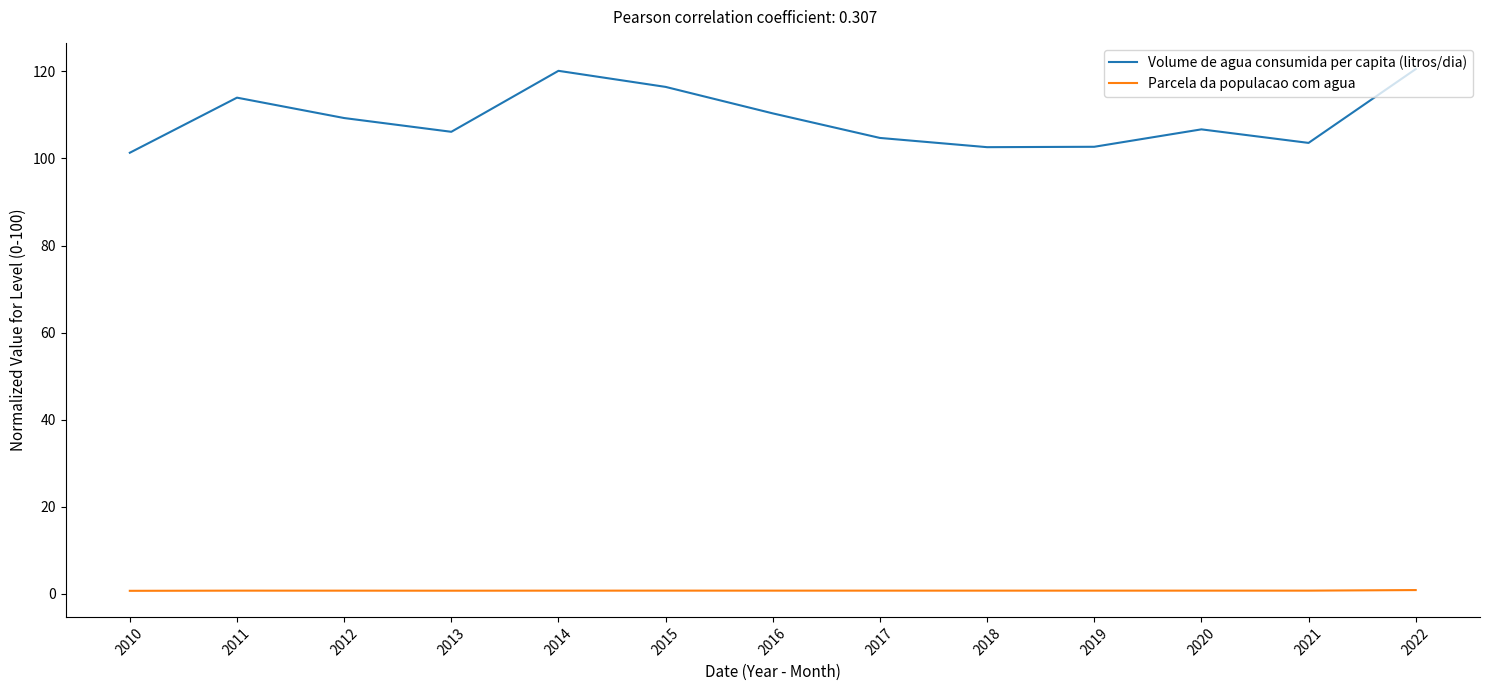

In Parcela da populacao com agua, how many points are higher than both neighbors (excluding endpoints)?

2